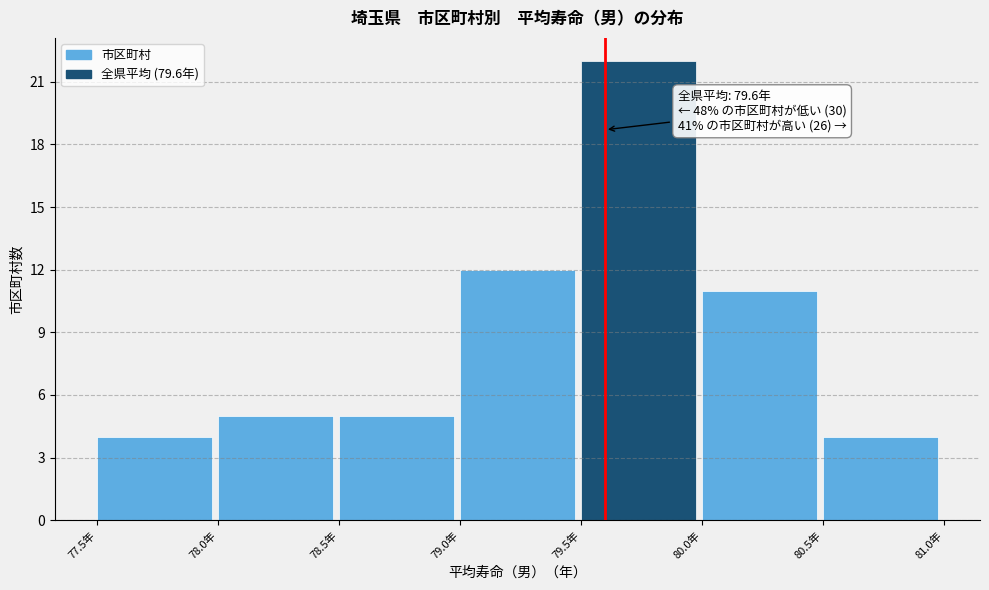

Over which range of the x-axis is the bar tallest?

79.5 to 80.0